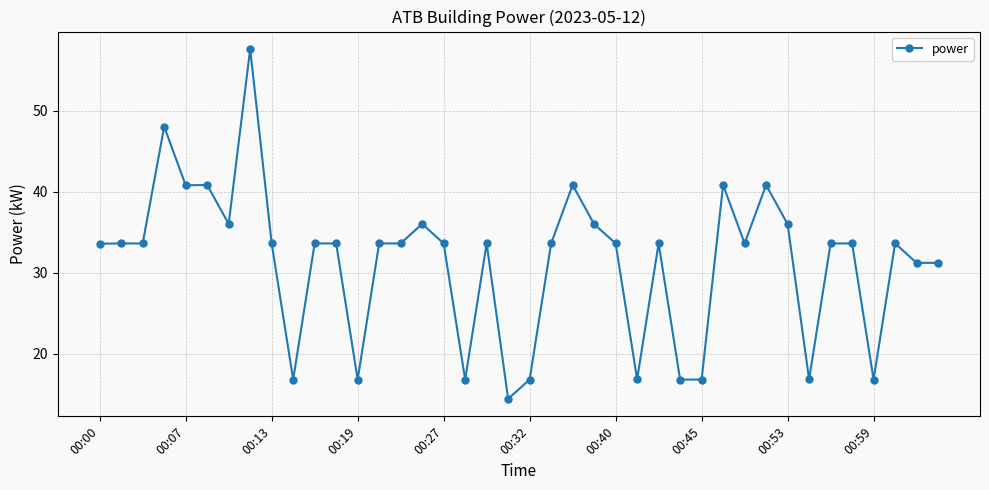

What is the smallest value displayed?

14.4